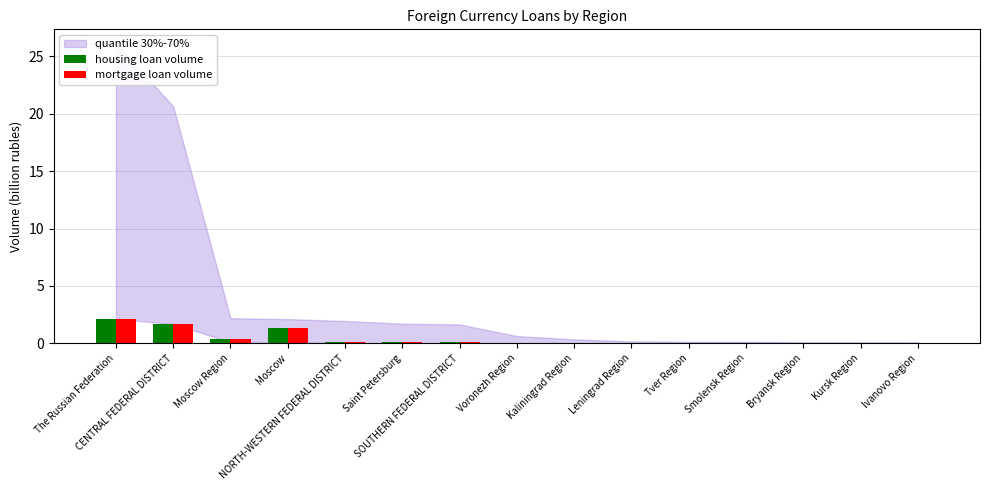

What is the greatest value displayed?

2.1